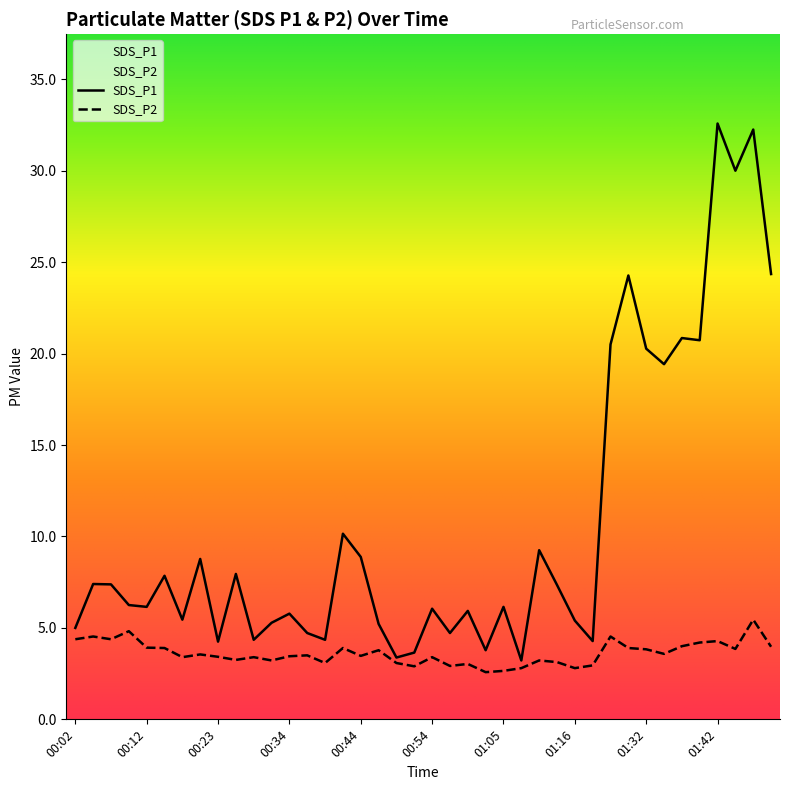

How many data points does each series have?

40